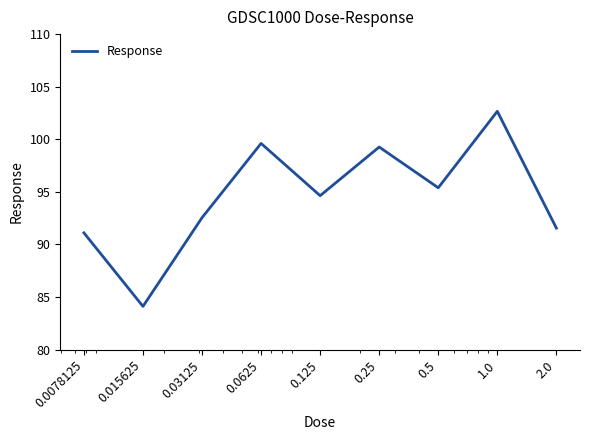

What is the minimum value shown in the chart?

84.1